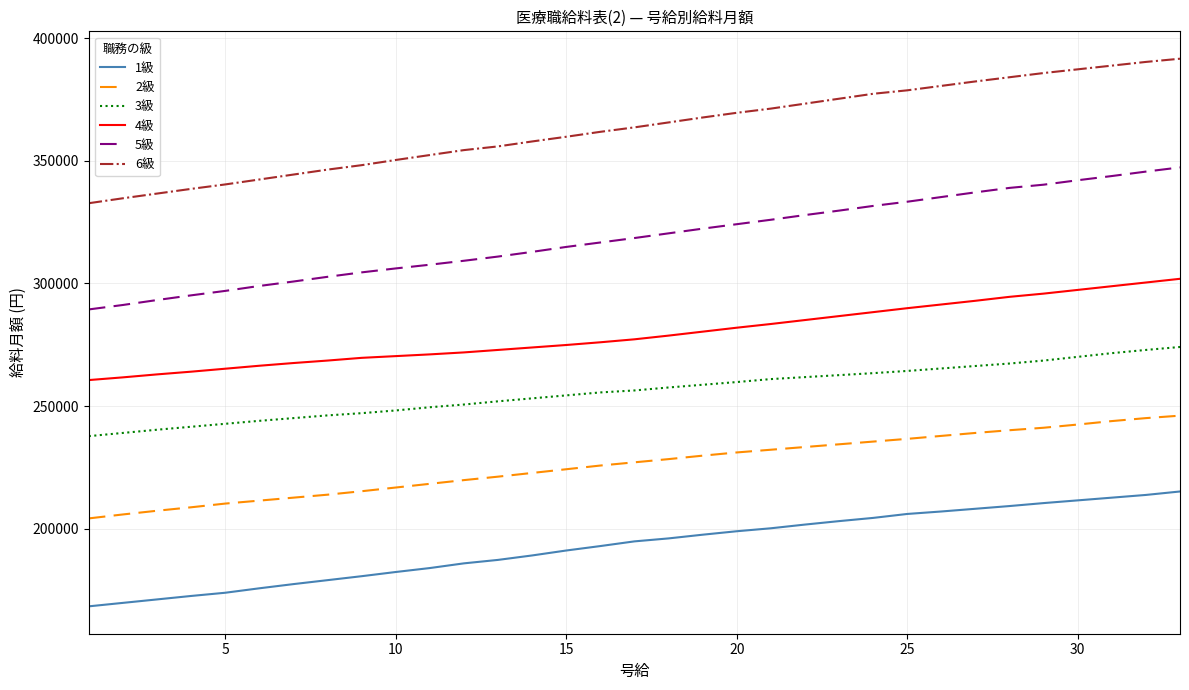

True or false: 4級 and 6級 cross at least once.

False